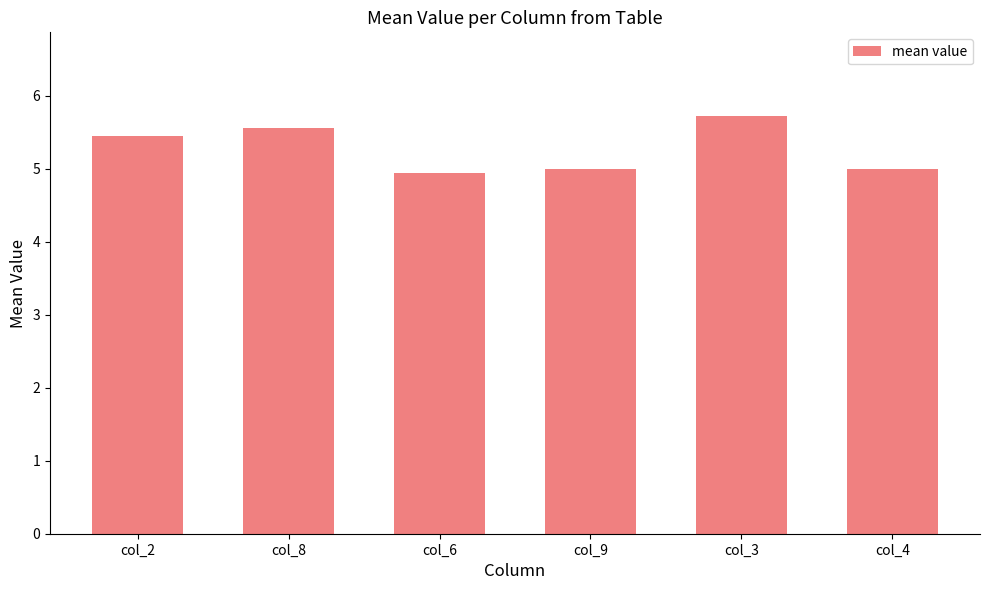

Reading left to right, transcribe all the data shown in this chart.

5.4	5.6	4.9	5.0	5.7	5.0